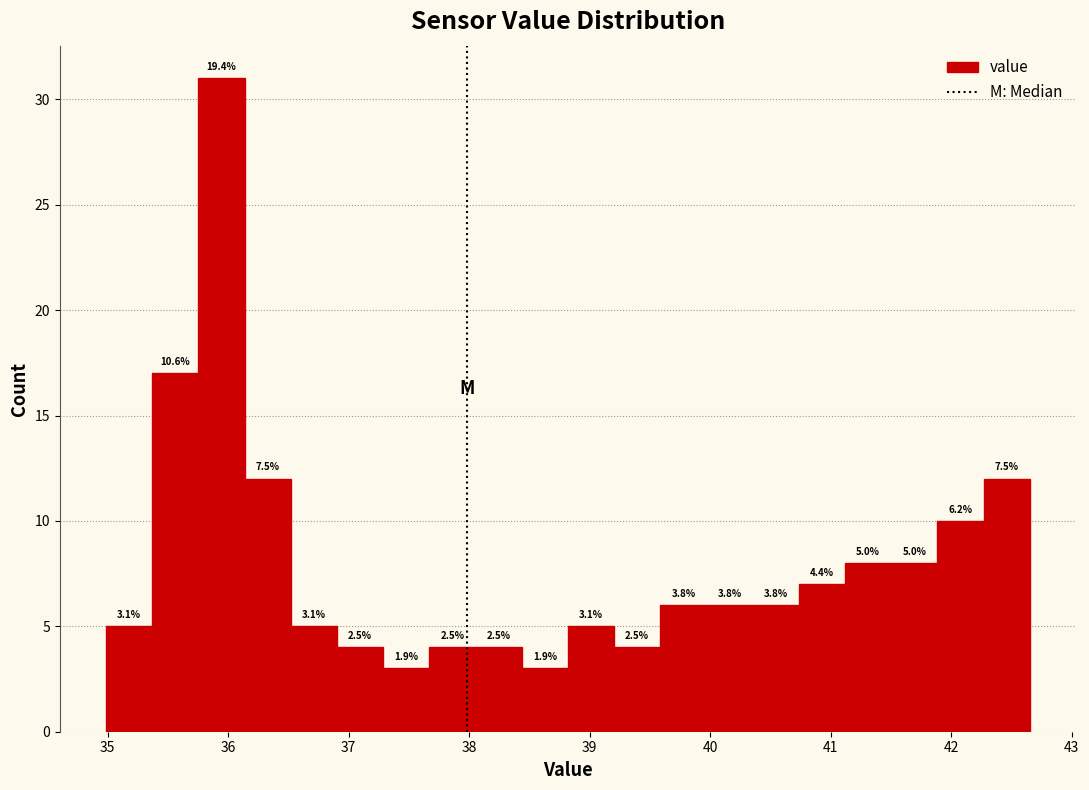

Read against the x-axis, roughly where is the centre of the tallest bar?

35.9